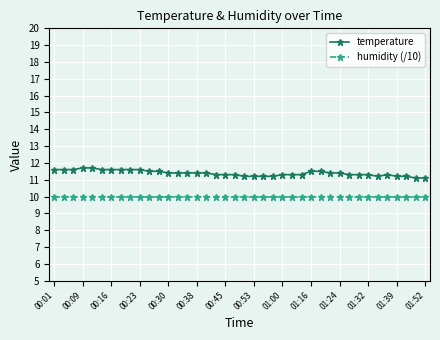

True or false: temperature and humidity (/10) intersect in this chart.

False